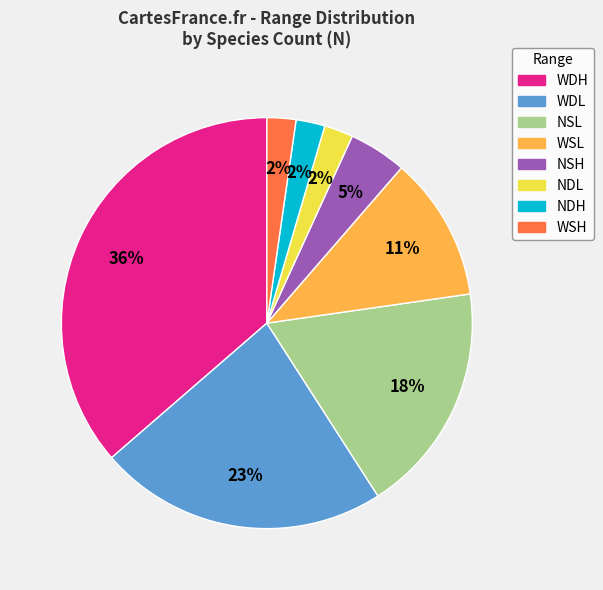

True or false: NSL accounts for 10% of the total.

False